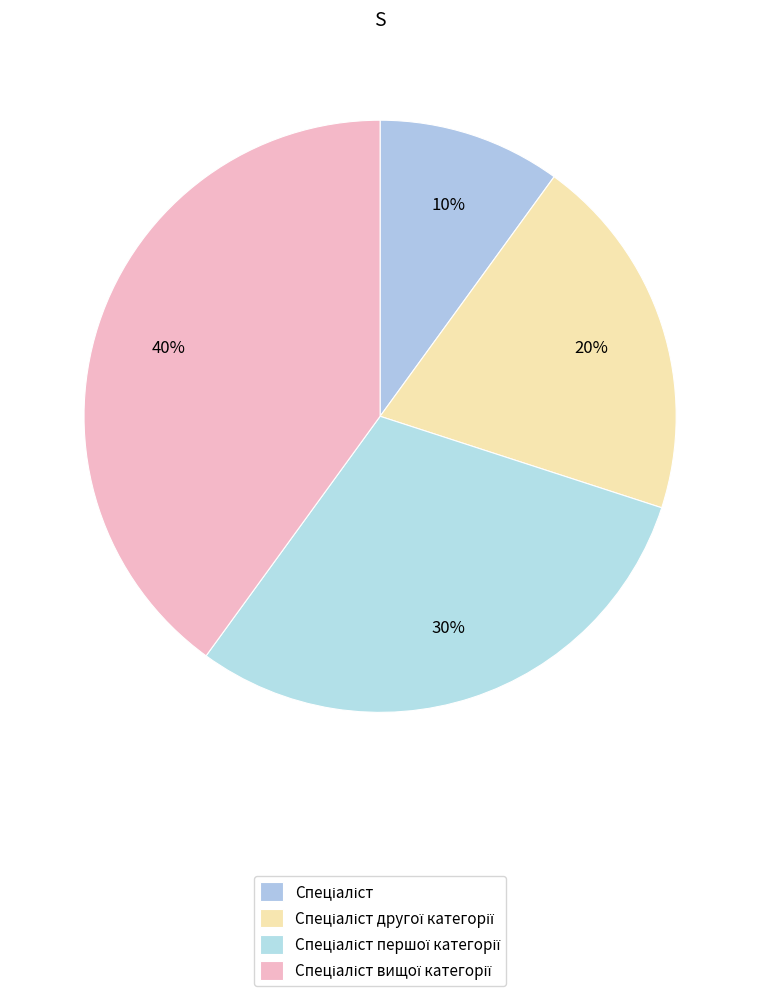

The Спеціаліст slice represents 10% of the pie. True or false?

True